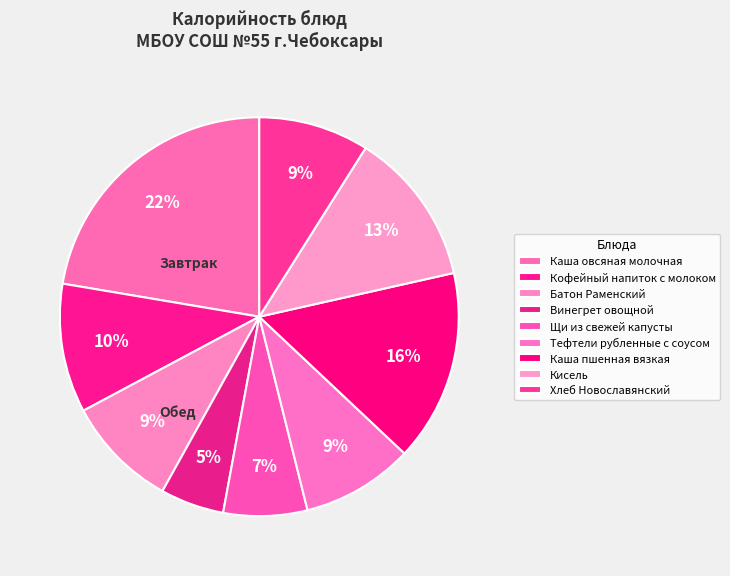

To the nearest percent, what percentage of the pie is Кисель?

13%